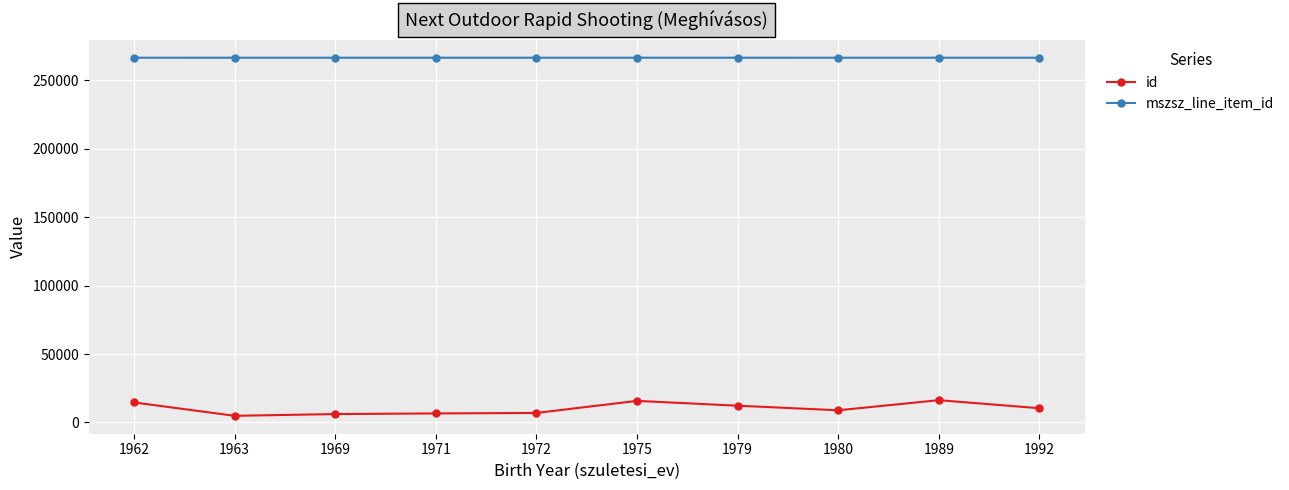

True or false: mszsz_line_item_id and id cross at least once.

False